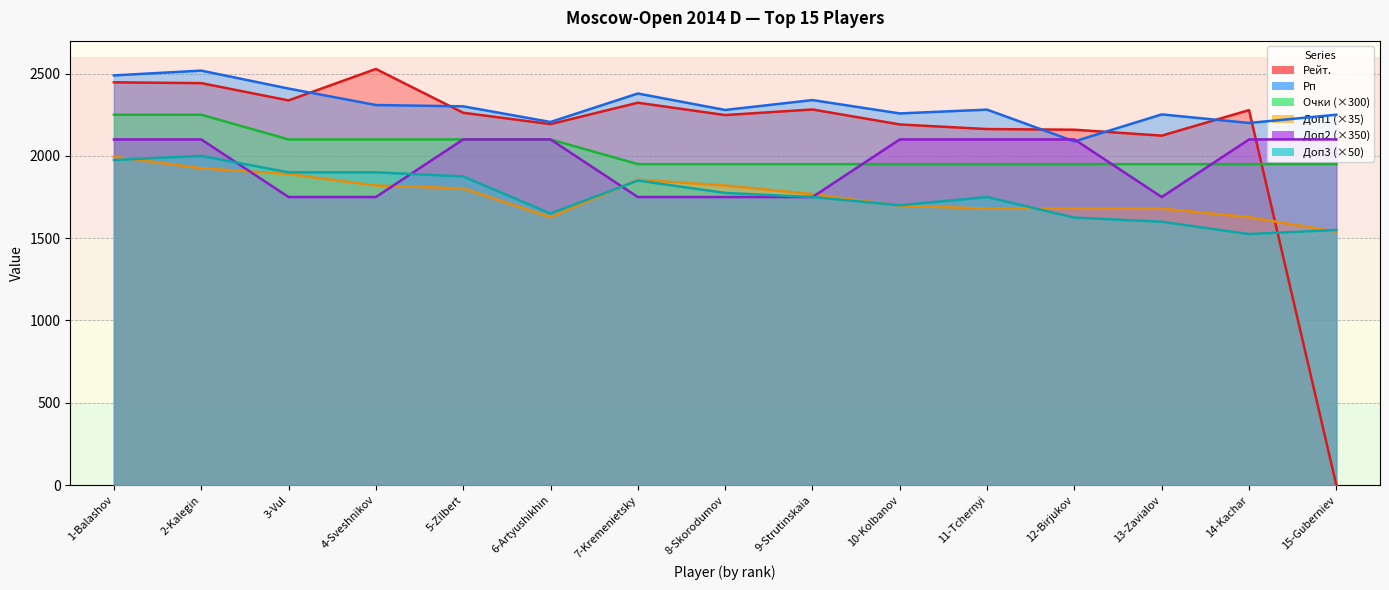

Reading right to left, list all the values displayed in this chart.

Рейт.: 15-Guberniev=0.0	14-Kachar=2278.0	13-Zavialov=2123.0	12-Birjukov=2159.0	11-Tchernyi=2163.0	10-Kolbanov=2191.0	9-Strutinskaia=2282.0	8-Skorodumov=2248.0	7-Kremenietsky=2323.0	6-Artyushikhin=2193.0	5-Zilbert=2262.0	4-Sveshnikov=2528.0	3-Vul=2337.0	2-Kalegin=2442.0	1-Balashov=2447.0
Рп: 15-Guberniev=2250.0	14-Kachar=2200.0	13-Zavialov=2252.0	12-Birjukov=2088.0	11-Tchernyi=2281.0	10-Kolbanov=2258.0	9-Strutinskaia=2339.0	8-Skorodumov=2279.0	7-Kremenietsky=2379.0	6-Artyushikhin=2206.0	5-Zilbert=2301.0	4-Sveshnikov=2309.0	3-Vul=2409.0	2-Kalegin=2518.0	1-Balashov=2489.0
Очки: 15-Guberniev=1950.0	14-Kachar=1950.0	13-Zavialov=1950.0	12-Birjukov=1950.0	11-Tchernyi=1950.0	10-Kolbanov=1950.0	9-Strutinskaia=1950.0	8-Skorodumov=1950.0	7-Kremenietsky=1950.0	6-Artyushikhin=2100.0	5-Zilbert=2100.0	4-Sveshnikov=2100.0	3-Vul=2100.0	2-Kalegin=2250.0	1-Balashov=2250.0
Доп1: 15-Guberniev=1540.0	14-Kachar=1627.5	13-Zavialov=1680.0	12-Birjukov=1680.0	11-Tchernyi=1680.0	10-Kolbanov=1697.5	9-Strutinskaia=1767.5	8-Skorodumov=1820.0	7-Kremenietsky=1855.0	6-Artyushikhin=1627.5	5-Zilbert=1802.5	4-Sveshnikov=1820.0	3-Vul=1890.0	2-Kalegin=1925.0	1-Balashov=1995.0
Доп2: 15-Guberniev=2100.0	14-Kachar=2100.0	13-Zavialov=1750.0	12-Birjukov=2100.0	11-Tchernyi=2100.0	10-Kolbanov=2100.0	9-Strutinskaia=1750.0	8-Skorodumov=1750.0	7-Kremenietsky=1750.0	6-Artyushikhin=2100.0	5-Zilbert=2100.0	4-Sveshnikov=1750.0	3-Vul=1750.0	2-Kalegin=2100.0	1-Balashov=2100.0
Доп3: 15-Guberniev=1550.0	14-Kachar=1525.0	13-Zavialov=1600.0	12-Birjukov=1625.0	11-Tchernyi=1750.0	10-Kolbanov=1700.0	9-Strutinskaia=1750.0	8-Skorodumov=1775.0	7-Kremenietsky=1850.0	6-Artyushikhin=1650.0	5-Zilbert=1875.0	4-Sveshnikov=1900.0	3-Vul=1900.0	2-Kalegin=2000.0	1-Balashov=1975.0